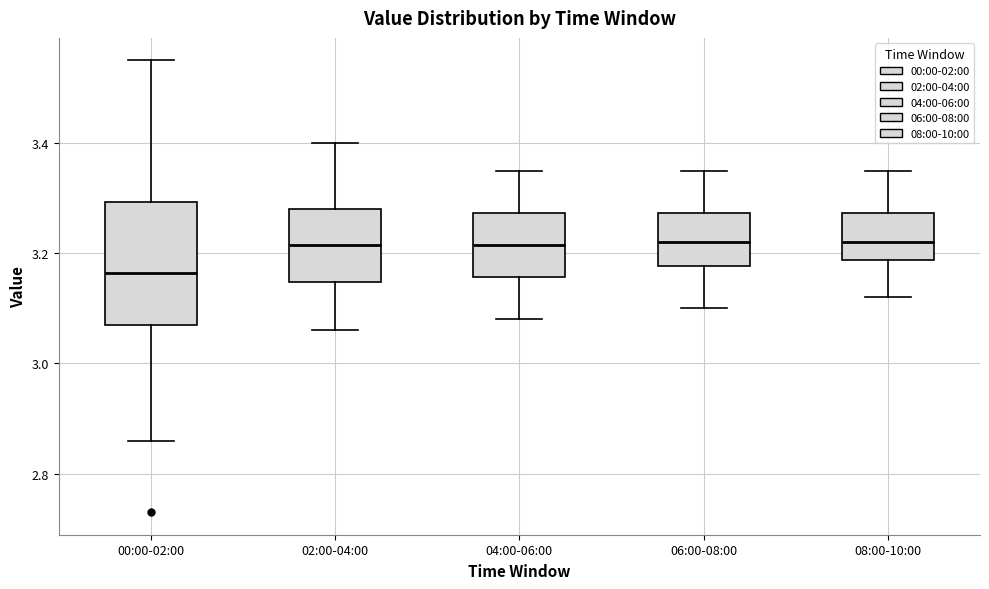

Where does the upper whisker of the box for 02:00-04:00 end on the y-axis? The values are not printed on the chart, so give them approximately, as read against the axis.

3.40